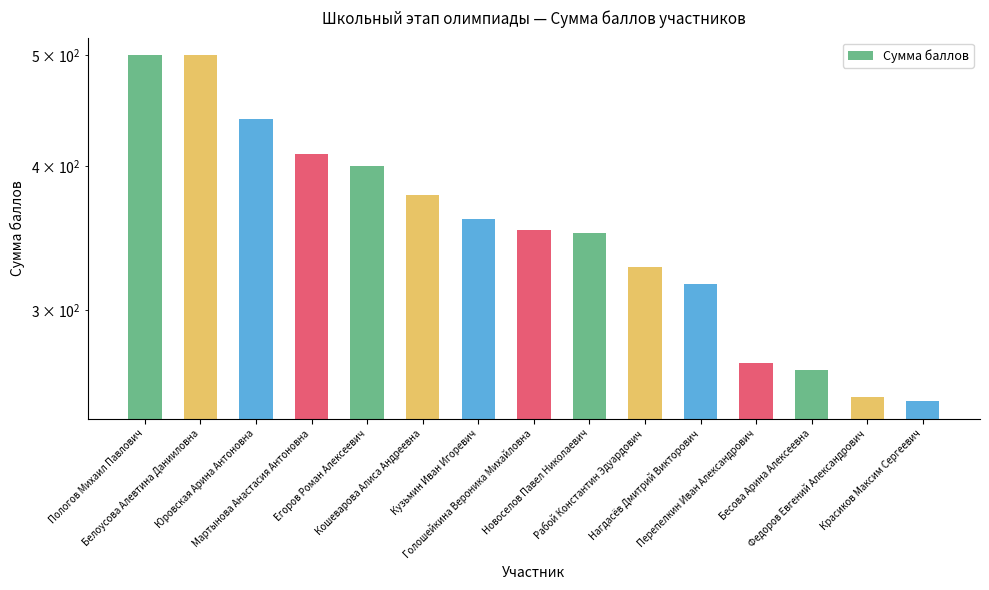

What is the average value?

358